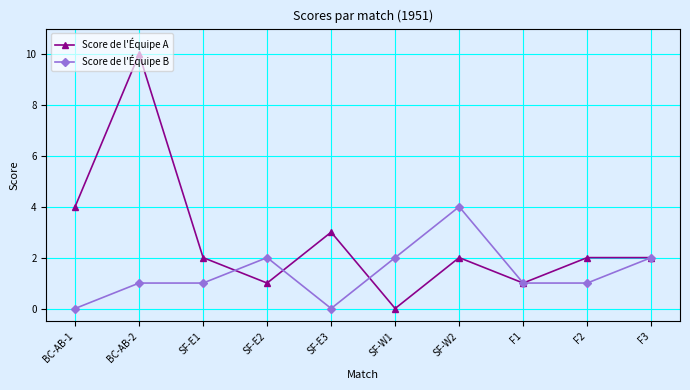

Rank the series at SF-W2 from lowest to highest value.

Score de l'Équipe A, Score de l'Équipe B